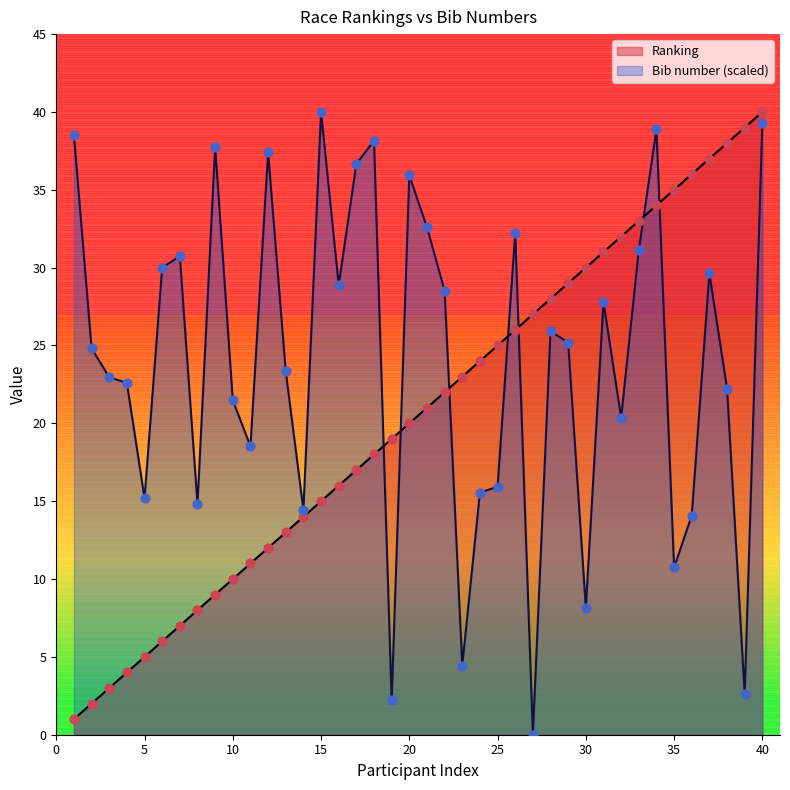

What are all the series names shown in the legend?

Ranking, Bib number (scaled)